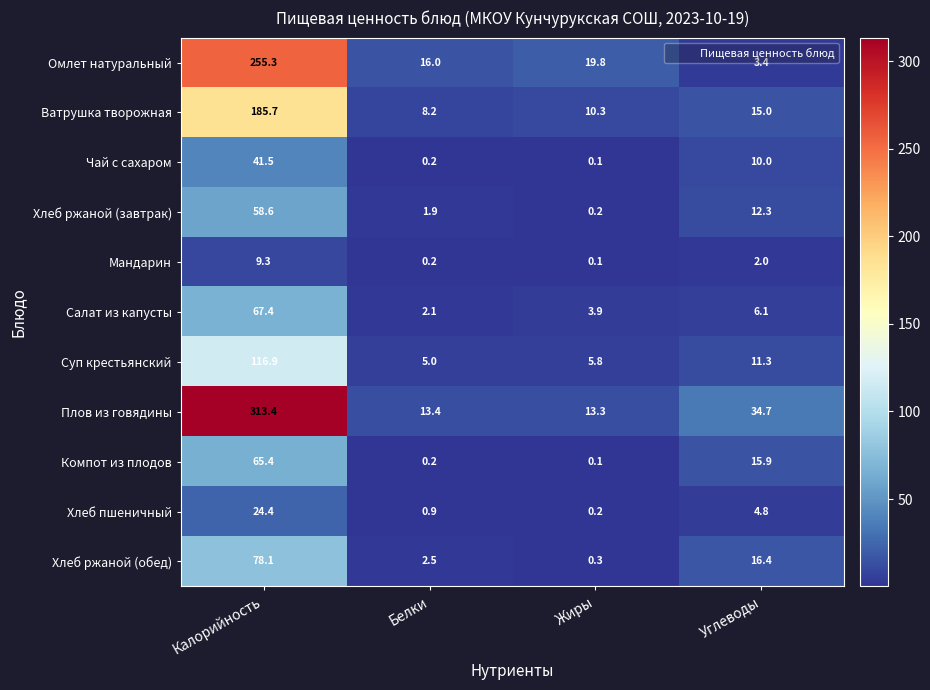

What is the total value across all series at Жиры?

54.1